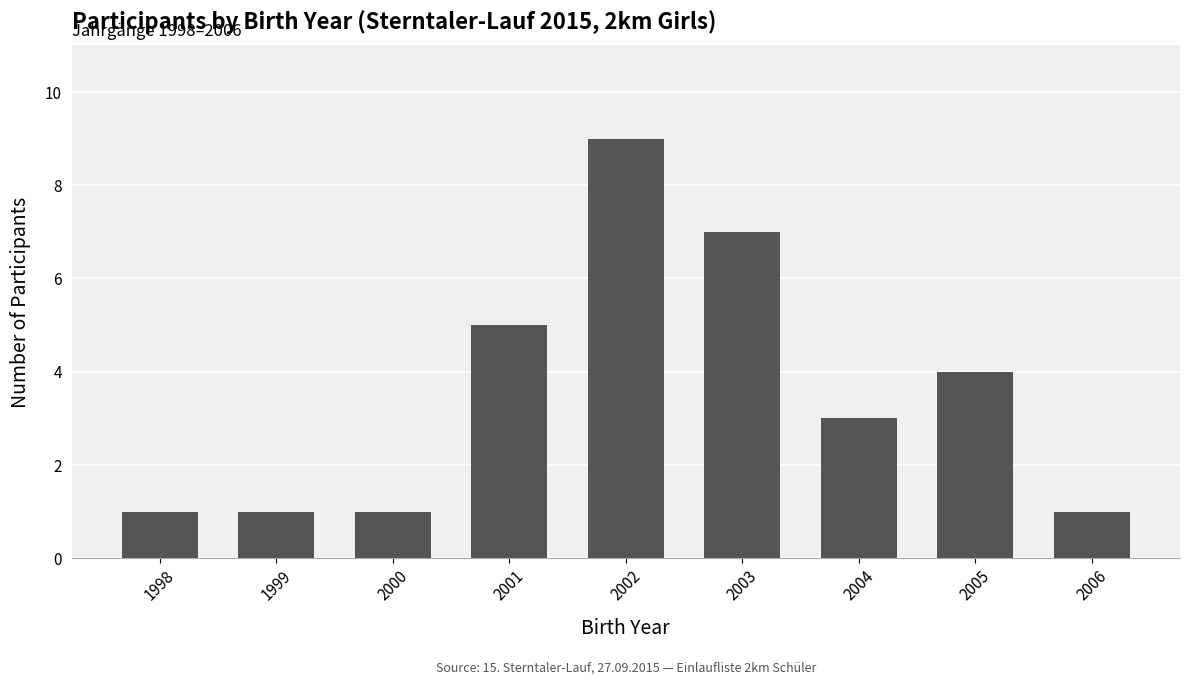

Reading left to right, list all the values displayed in this chart.

1	1	1	5	9	7	3	4	1